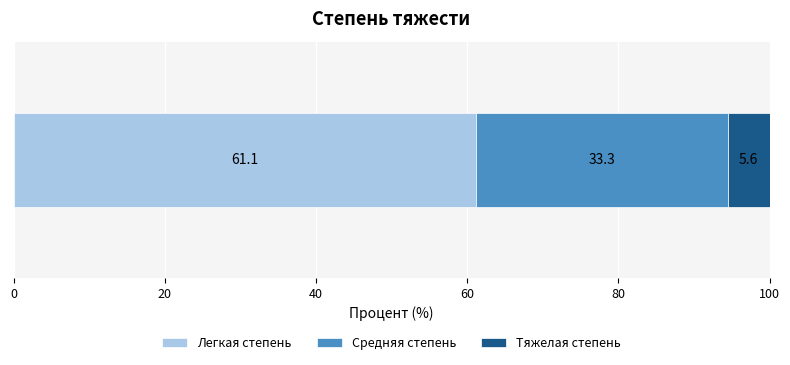

What is the lowest value of the Легкая степень series?

61.1